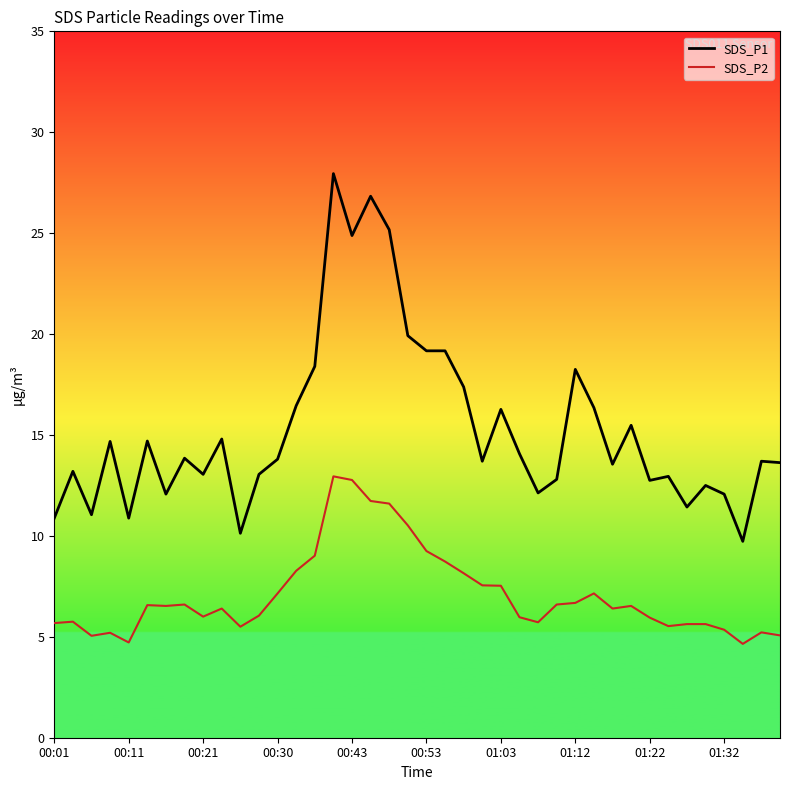

Rank the series by their average value, from lowest to highest.

SDS_P2, SDS_P1